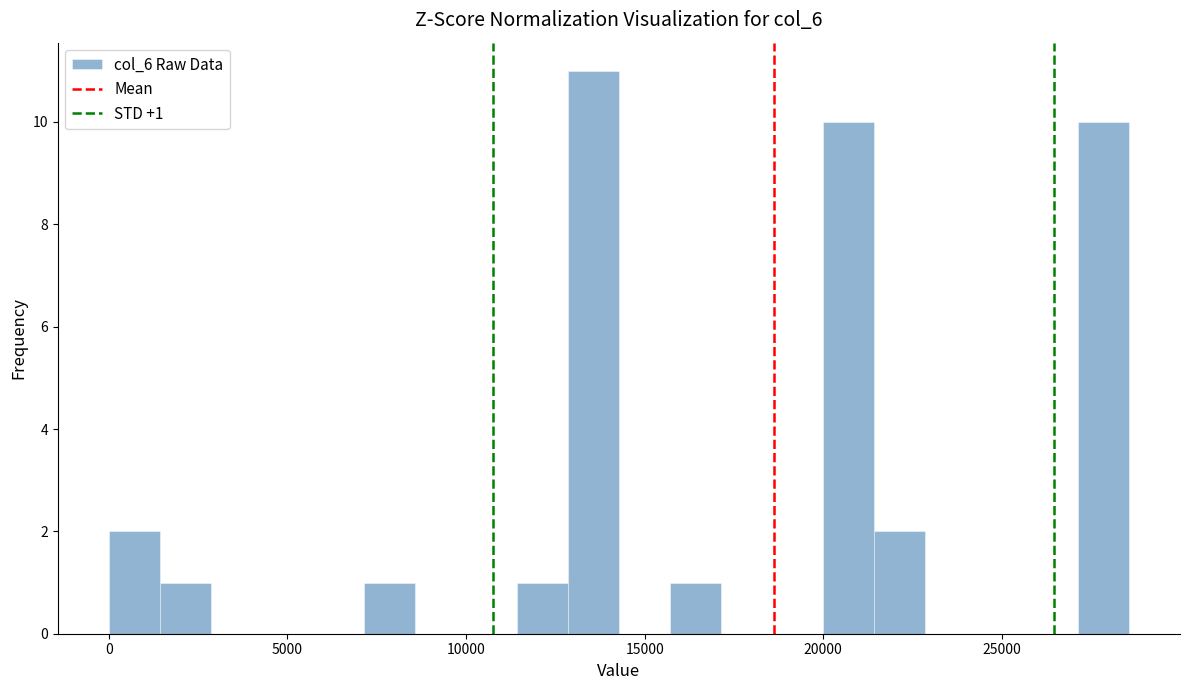

Read against the x-axis, roughly where is the centre of the tallest bar?

13500